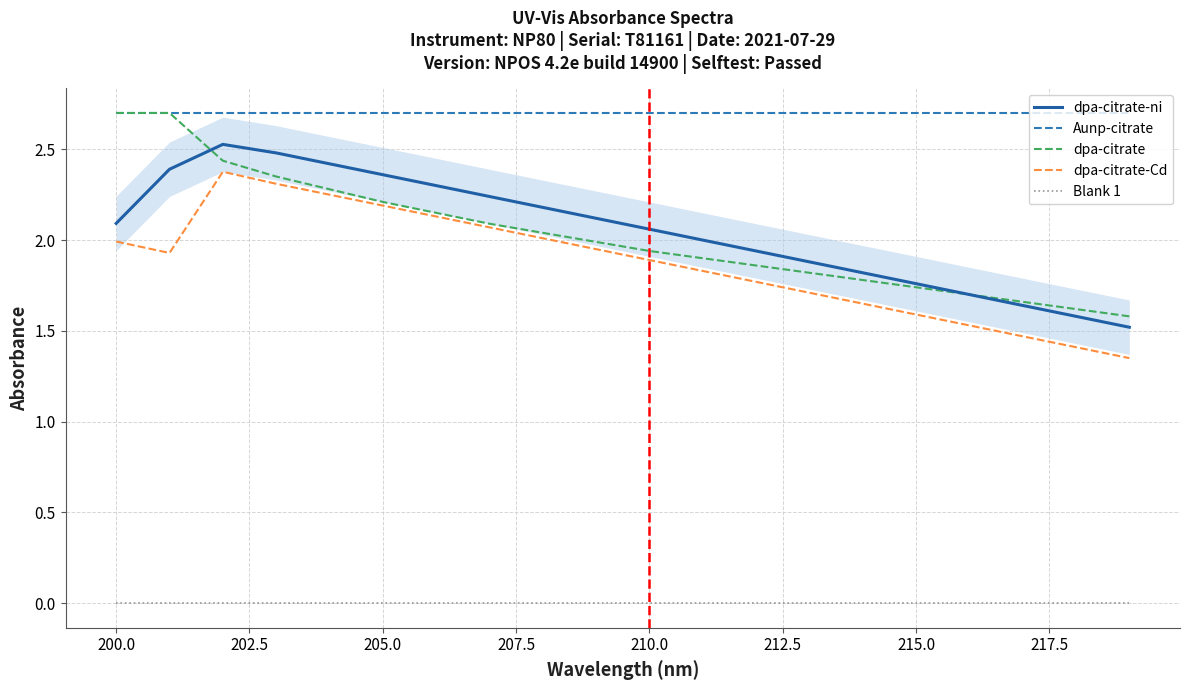

What is the greatest value displayed?

2.7